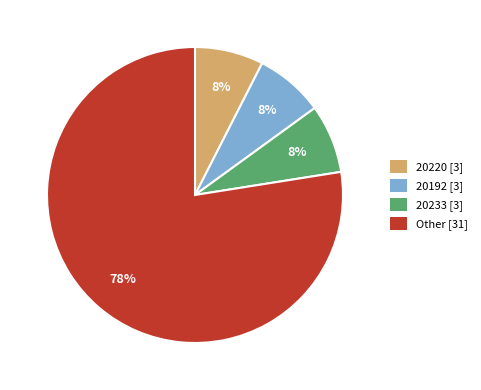

Is there any slice that represents more than half of the pie?

Yes